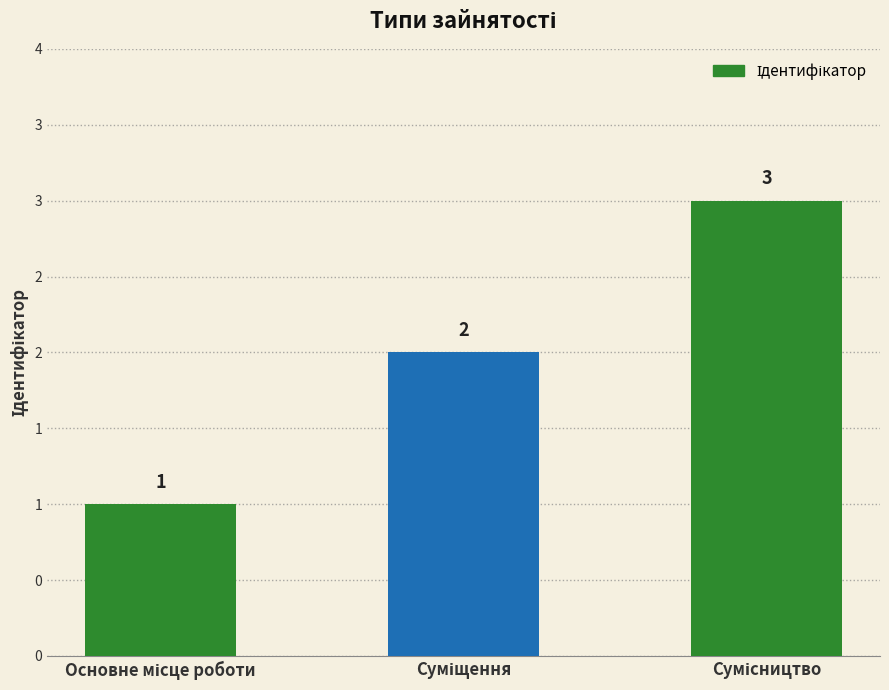

Reading right to left, extract all data points from this chart.

Сумісництво=3	Суміщення=2	Основне місце роботи=1